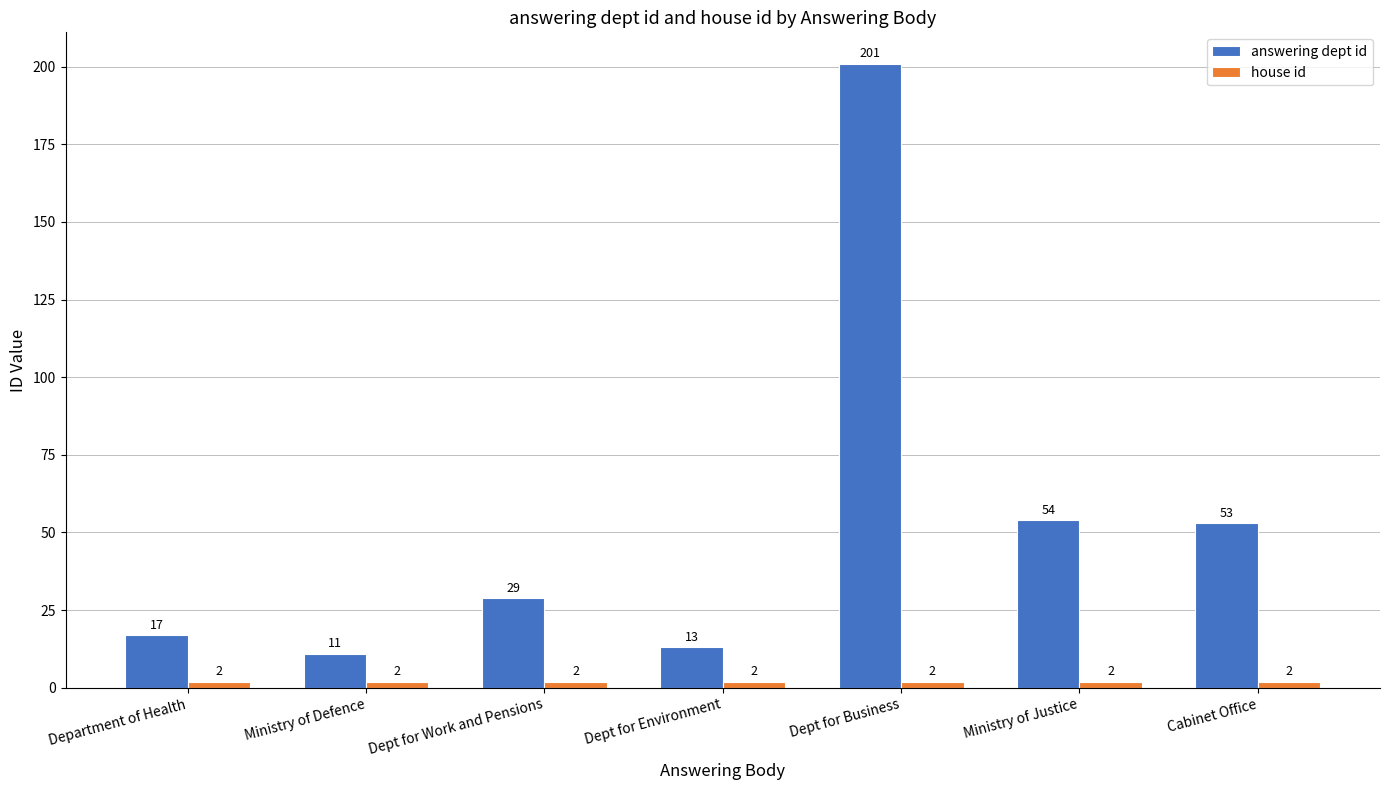

What value does the answering dept id series have at Ministry of Justice, to the nearest 5?

55